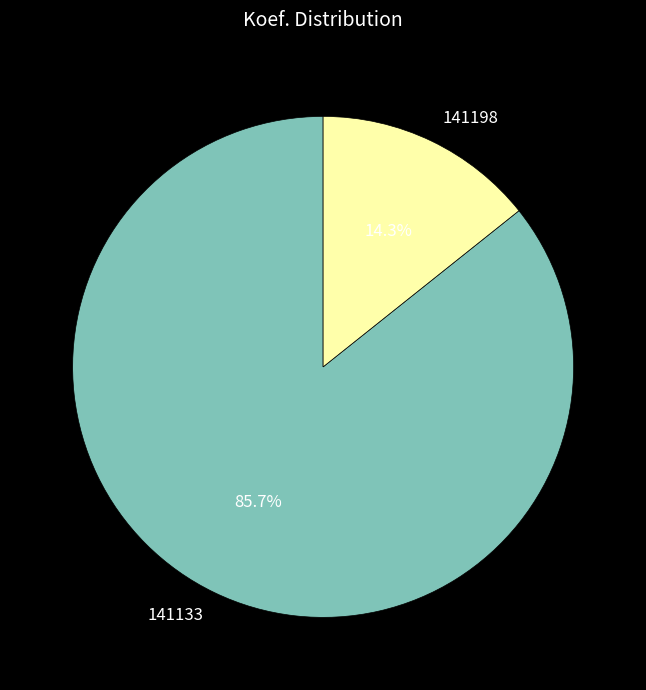

What percentage is the 141133 slice, to the nearest percent?

86%